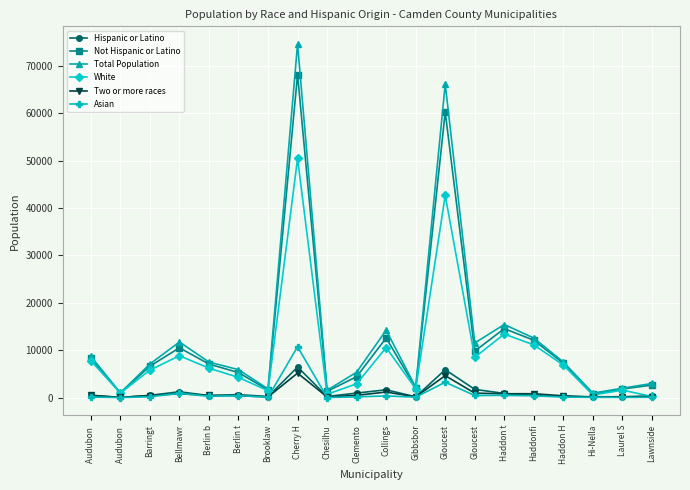

Which has a higher value, Hi-Nella or Cherry H?

Cherry H